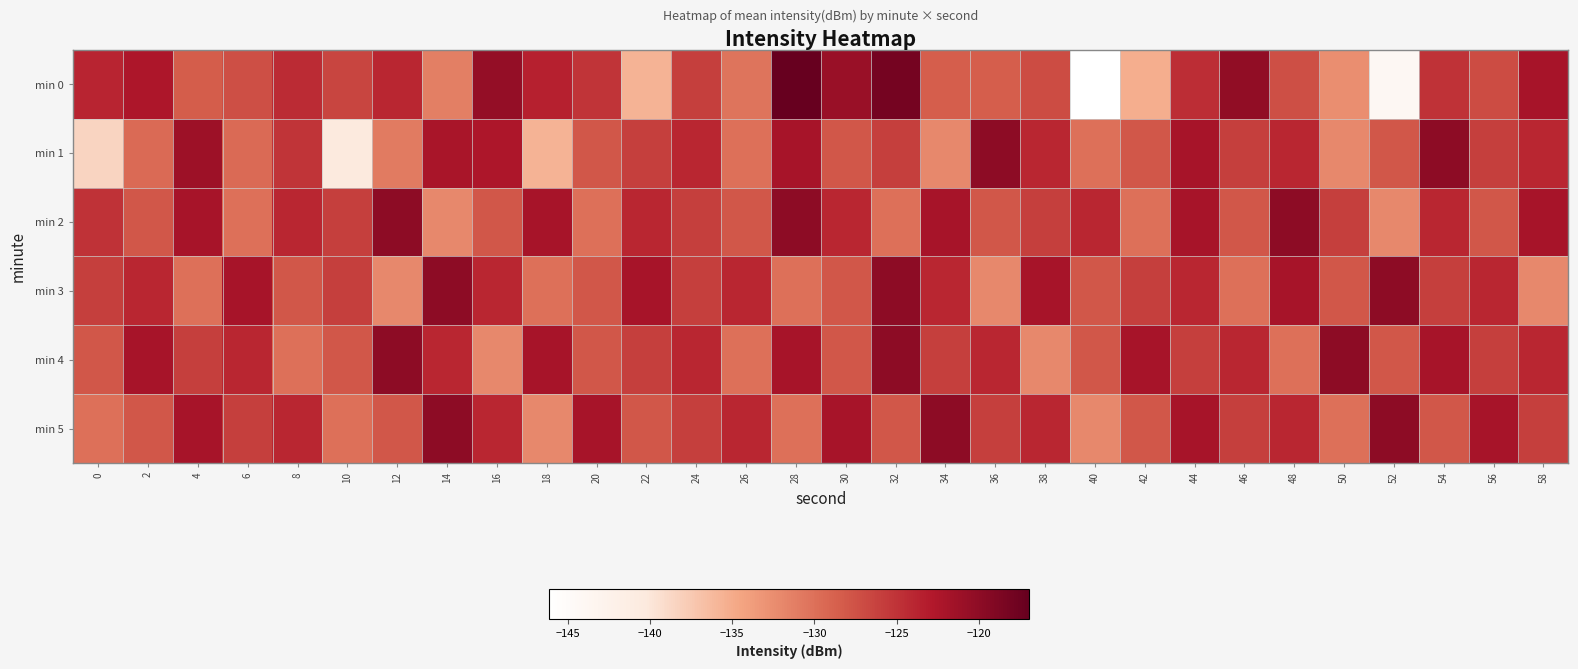

What is the total value across all series at 46?

-754.3